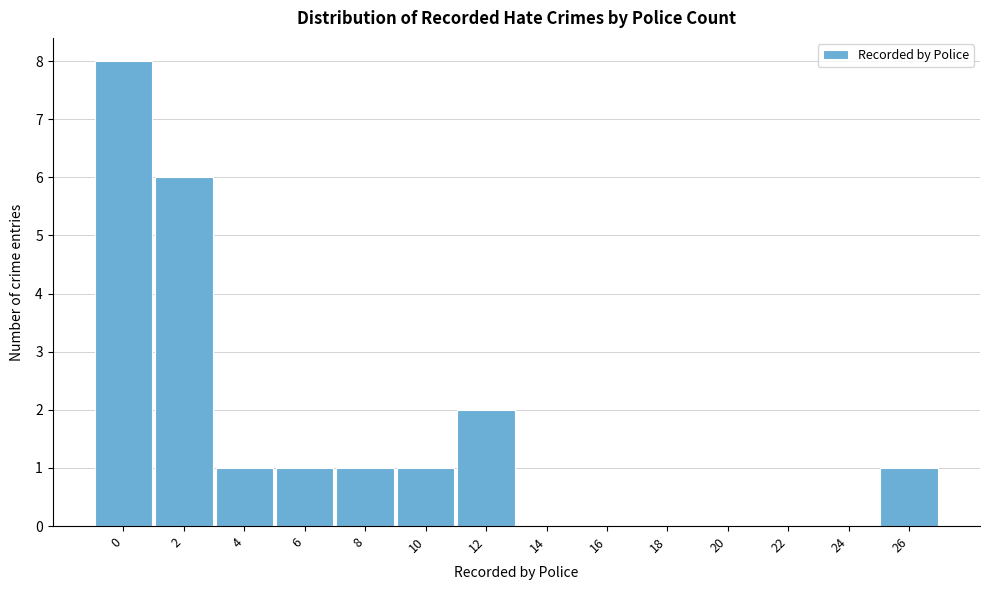

Reading left to right, what are all the values shown in this chart?

0=8	2=6	4=1	6=1	8=1	10=1	12=2	14=0	16=0	18=0	20=0	22=0	24=0	26=1